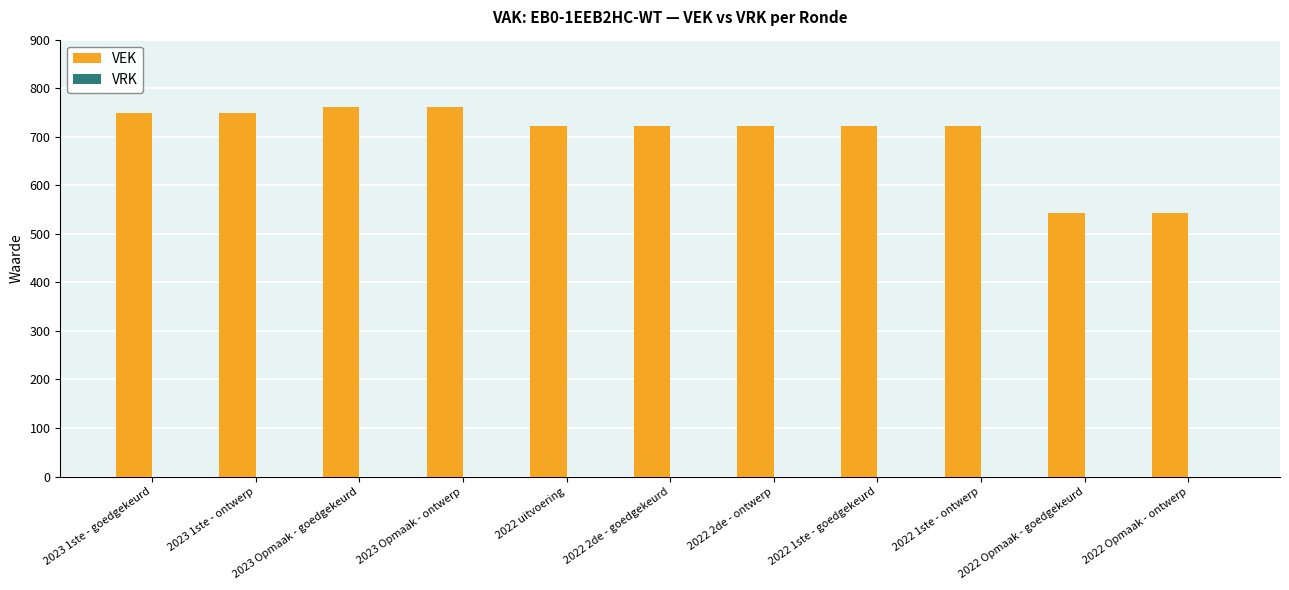

Between 2023 Opmaak - ontwerp and 2022 2de - goedgekeurd, which is larger?

2023 Opmaak - ontwerp